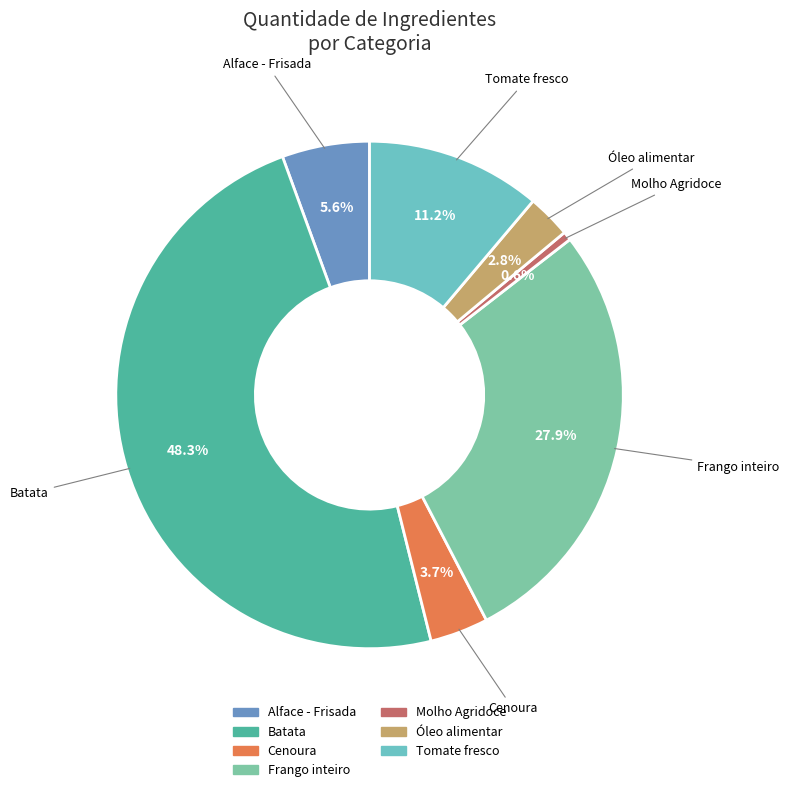

What is the ratio of the value at Cenoura to the value at Óleo alimentar?

1.3